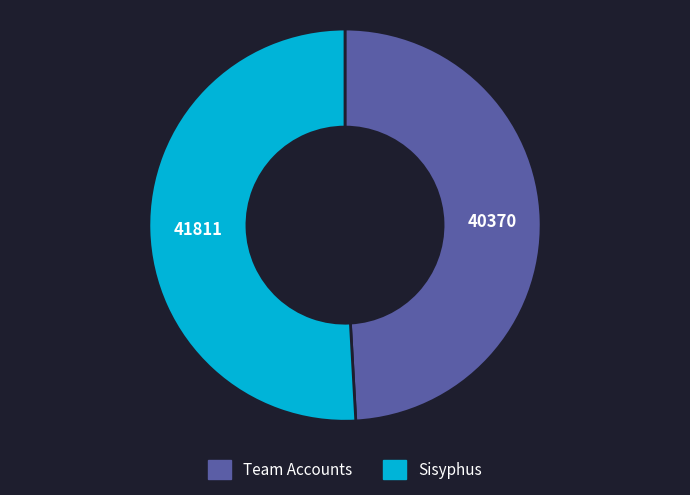

Does any single category account for the majority?

Yes